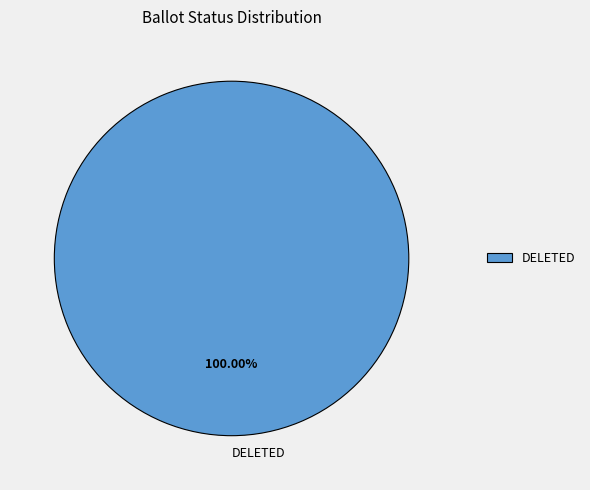

Is there a majority slice in this chart?

Yes